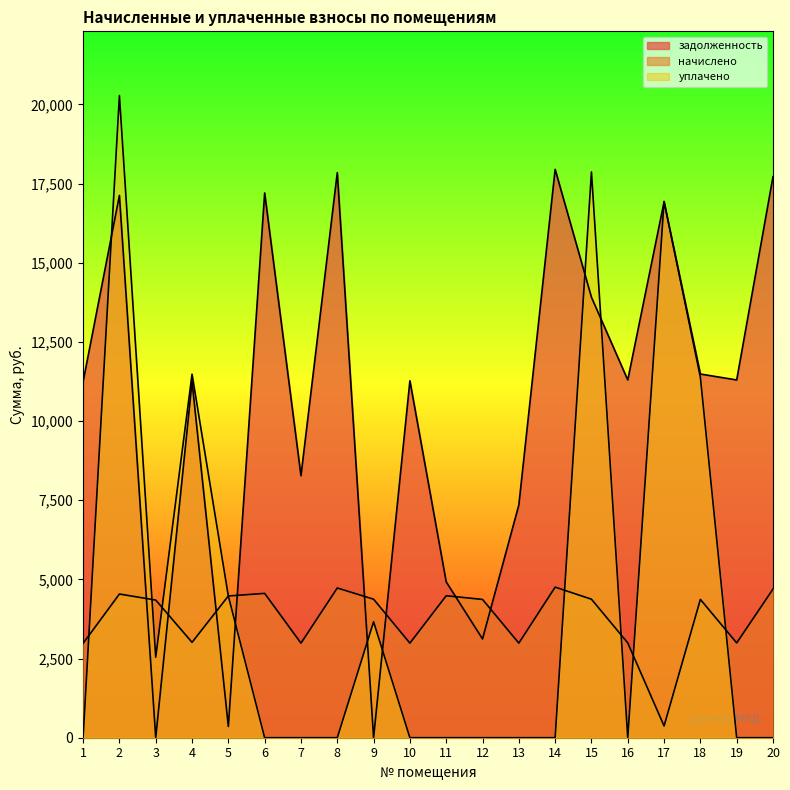

How many lines are shown in the chart?

3